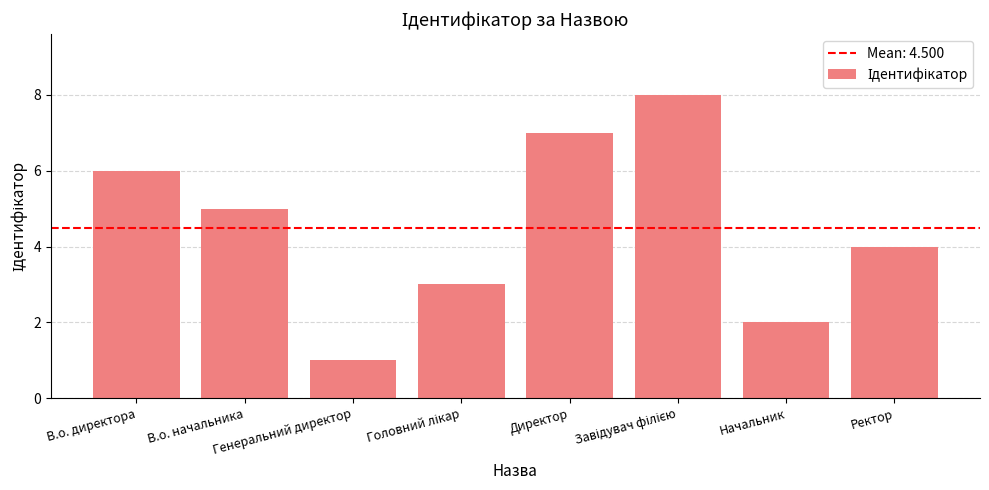

Count the number of categories in the chart.

8